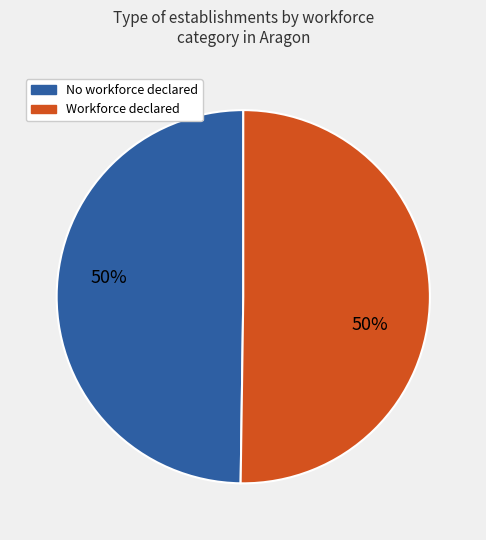

Is it true that Workforce declared is 50% of the pie?

True